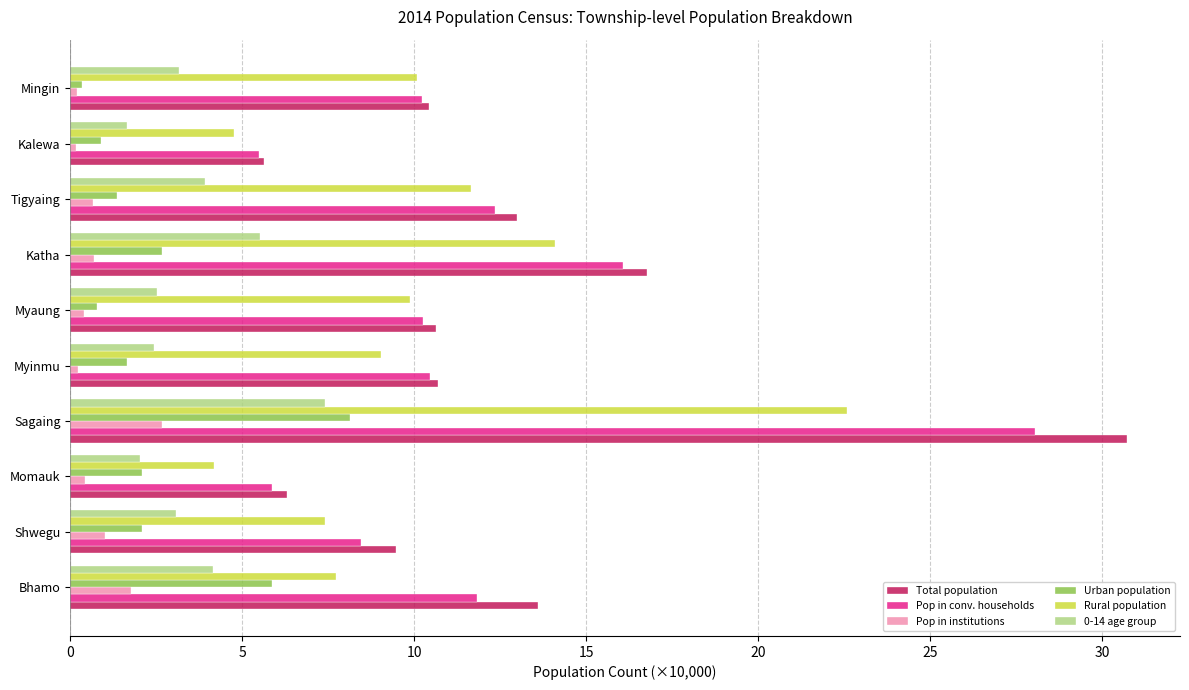

Count the number of categories in the chart.

10